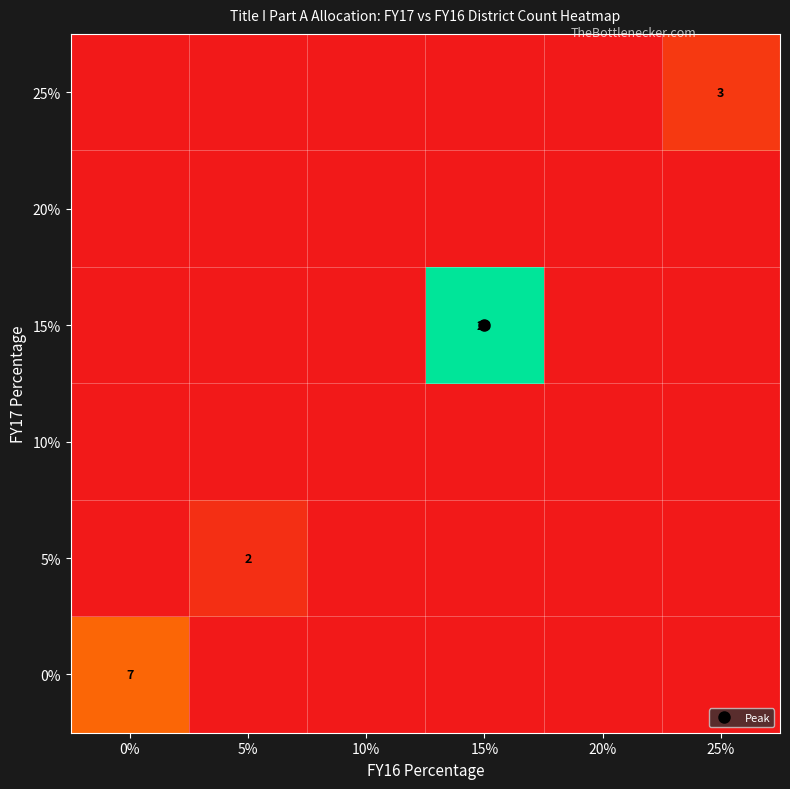

At which category is the sum across all series the highest?

15%